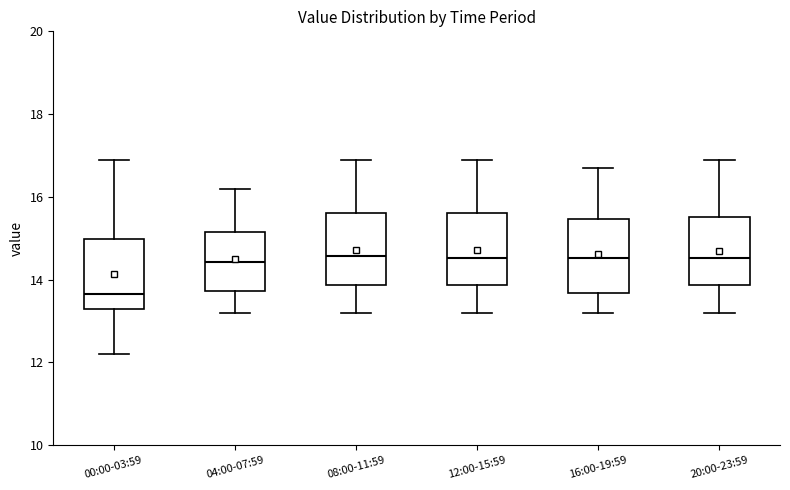

Reading left to right, read every box against the y-axis: the position of its median line, the range the box covers, and the ends of its whiskers. The values are not printed on the chart, so give them approximately, as read against the axis.

00:00-03:59: median 13.6, box 13.2 to 15.0, whiskers 12.2 to 17.0
04:00-07:59: median 14.4, box 13.8 to 15.2, whiskers 13.2 to 16.2
08:00-11:59: median 14.6, box 13.8 to 15.6, whiskers 13.2 to 17.0
12:00-15:59: median 14.6, box 13.8 to 15.6, whiskers 13.2 to 17.0
16:00-19:59: median 14.6, box 13.6 to 15.4, whiskers 13.2 to 16.8
20:00-23:59: median 14.6, box 13.8 to 15.6, whiskers 13.2 to 17.0